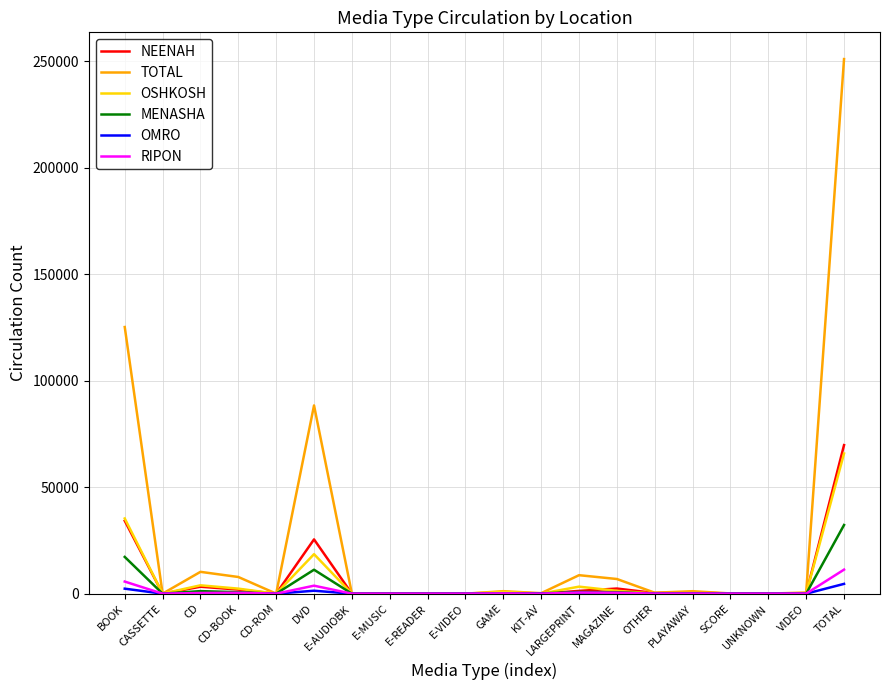

True or false: OSHKOSH has a value of 19811 at BOOK.

False